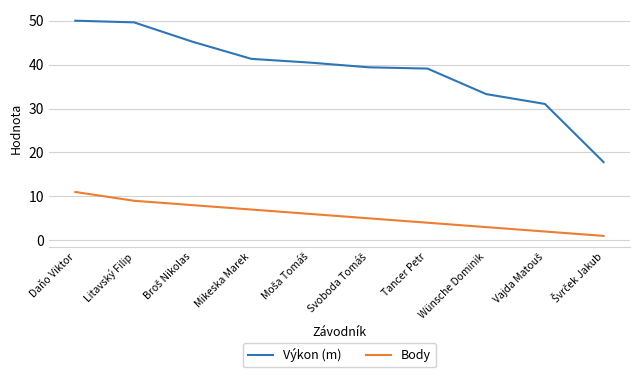

Which series has the largest range (max minus min)?

Výkon (m)